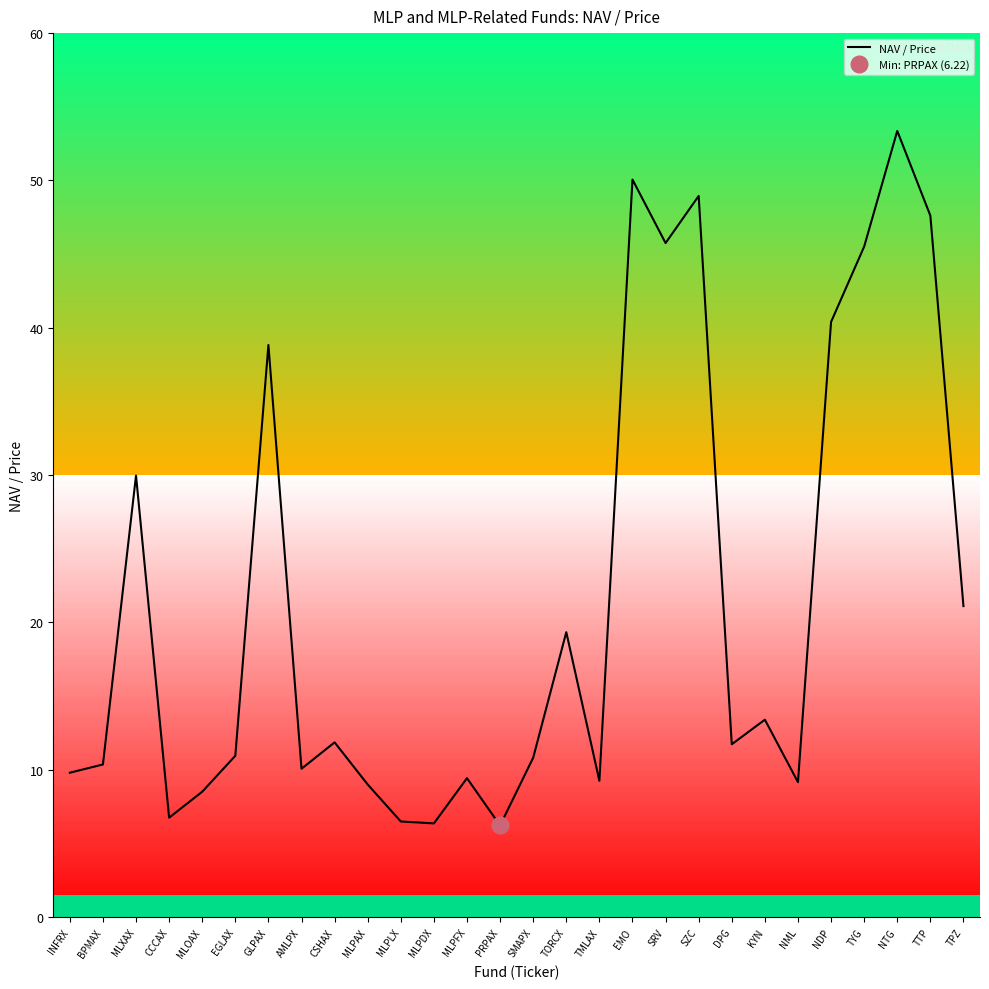

Read the value at EMO.

50.1